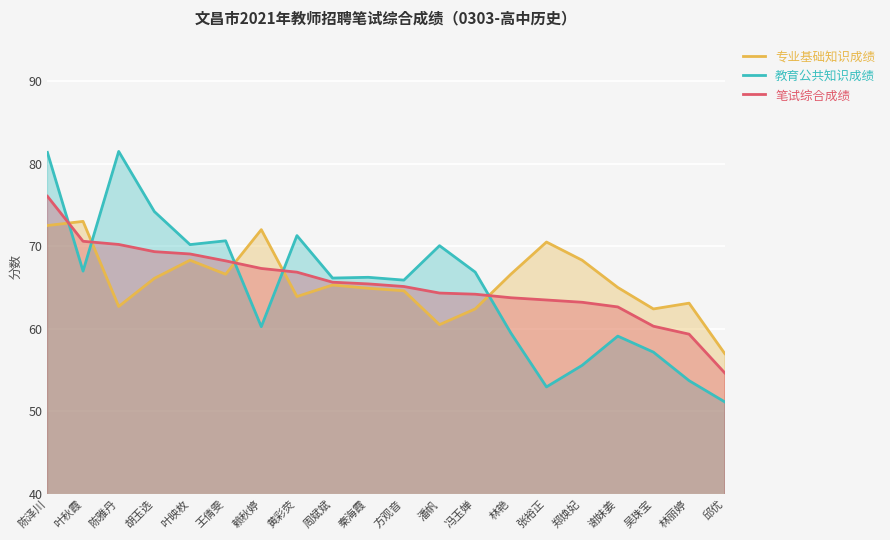

Where is the first local minimum for 专业基础知识成绩?

陈雅丹